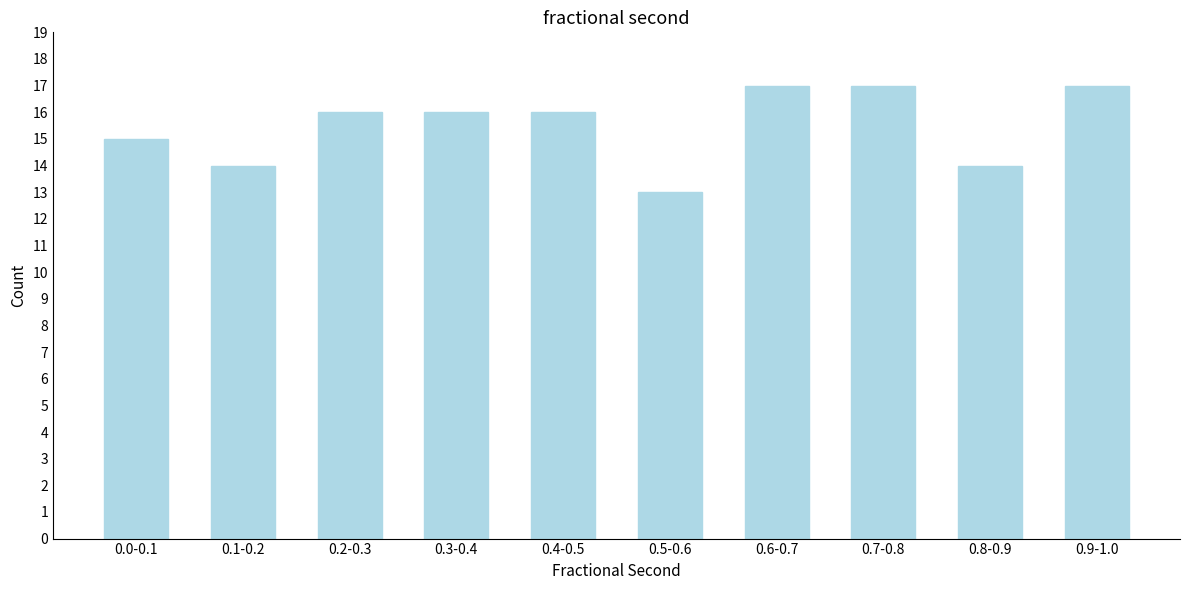

Reading left to right, extract all data points from this chart.

15	14	16	16	16	13	17	17	14	17